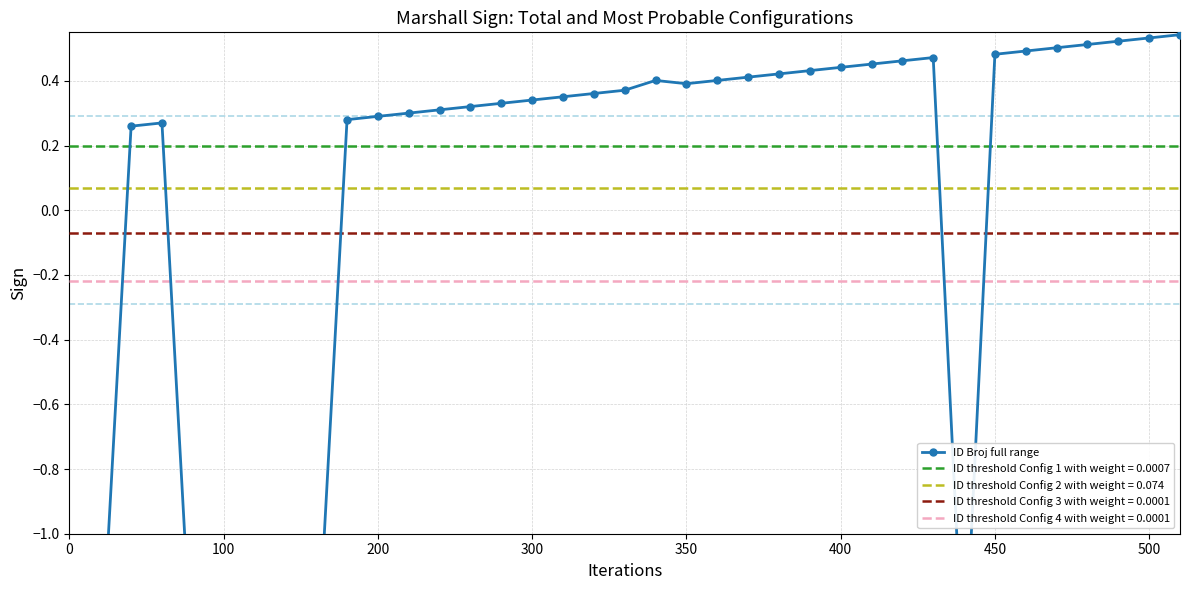

The chart shows a value of 0.2 at 27. True or false?

False